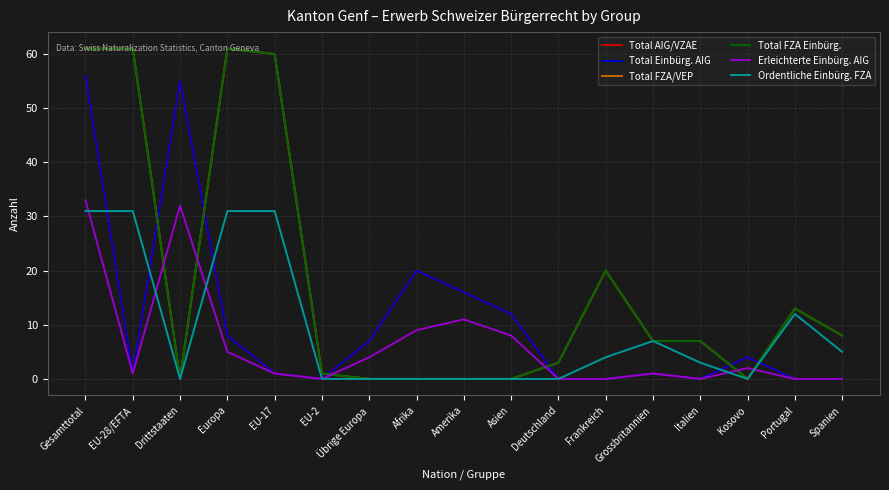

Is this an area chart (filled region under the line)?

No